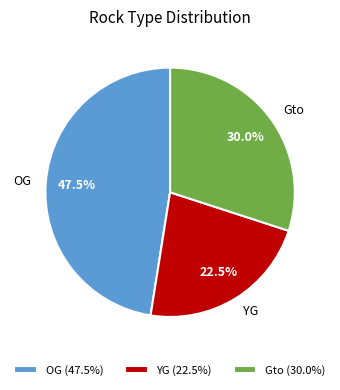

Is there a majority slice in this chart?

No